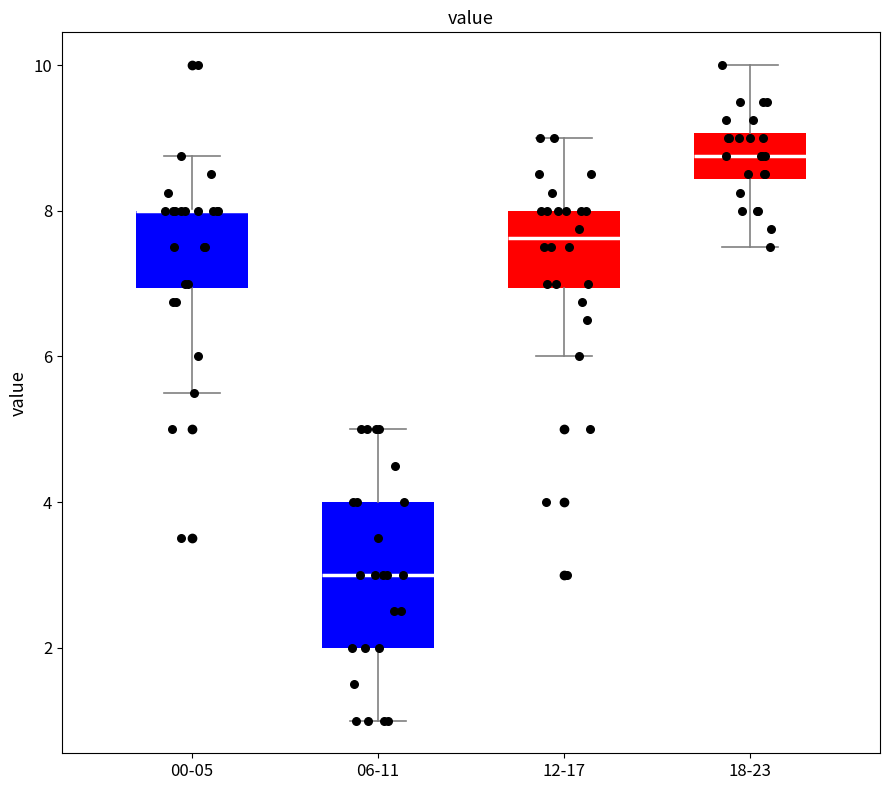

Reading left to right, transcribe this box plot: for each box, give where its median line is, the range the box spans, and where its two whiskers end, as read against the y-axis. The values are not printed on the chart, so give them approximately, as read against the axis.

00-05: median 8.0 (drawn on the box's upper edge), box 7.0 to 8.0, whiskers 5.6 to 8.8
06-11: median 3.0, box 2.0 to 4.0, whiskers 1.0 to 5.0
12-17: median 7.6, box 7.0 to 8.0, whiskers 6.0 to 9.0
18-23: median 8.8, box 8.4 to 9.0, whiskers 7.6 to 10.0